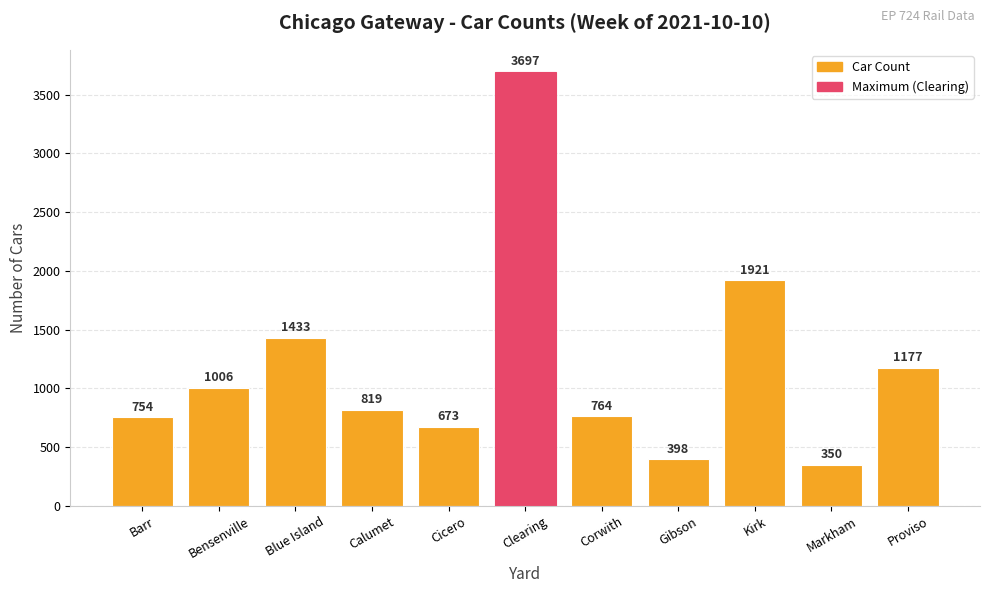

Are the bars horizontal?

No